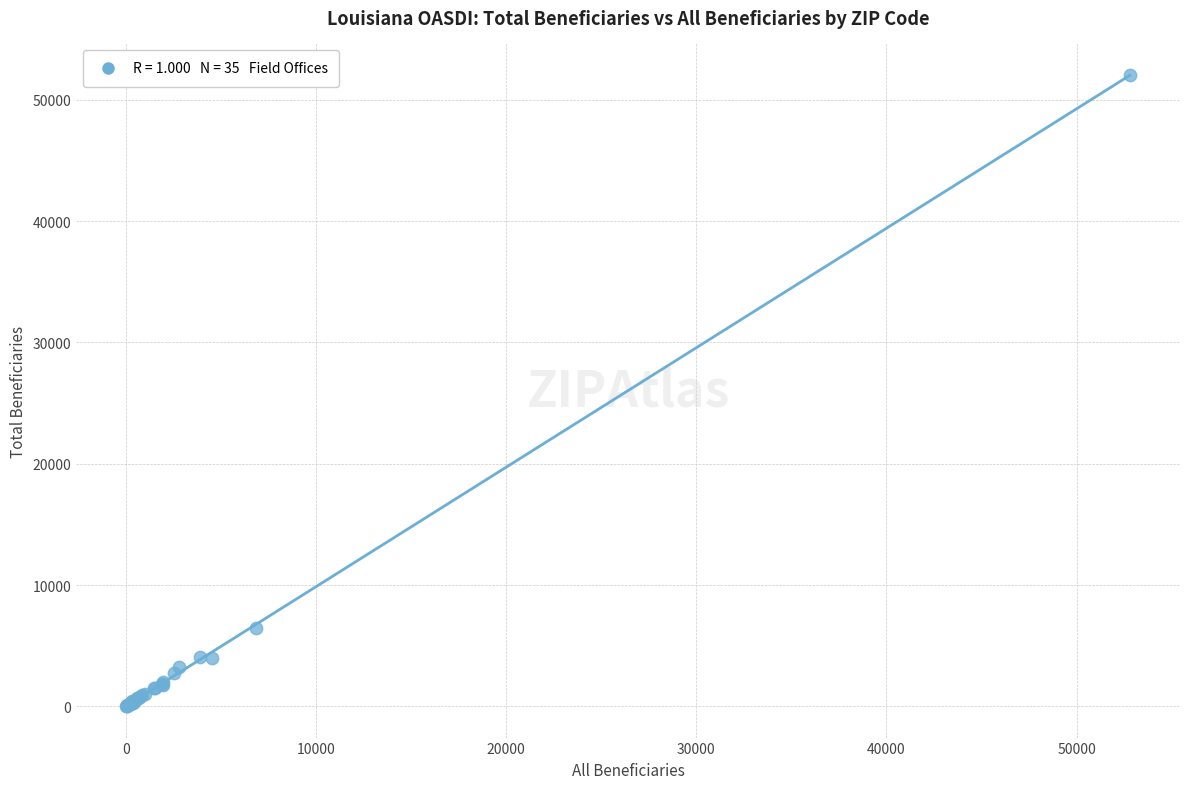

What Y value in the scatter plot is closest to 26040?

6485